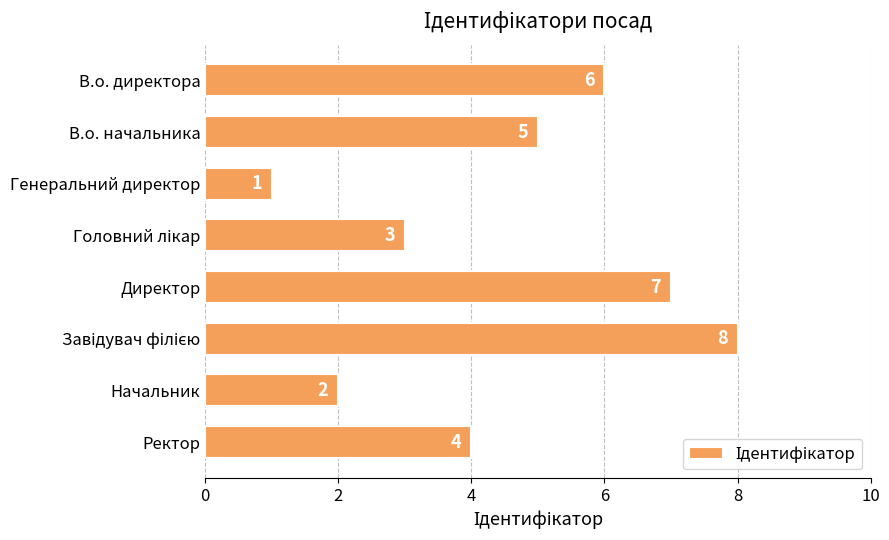

What is the value of the 4th bar from the top?

3